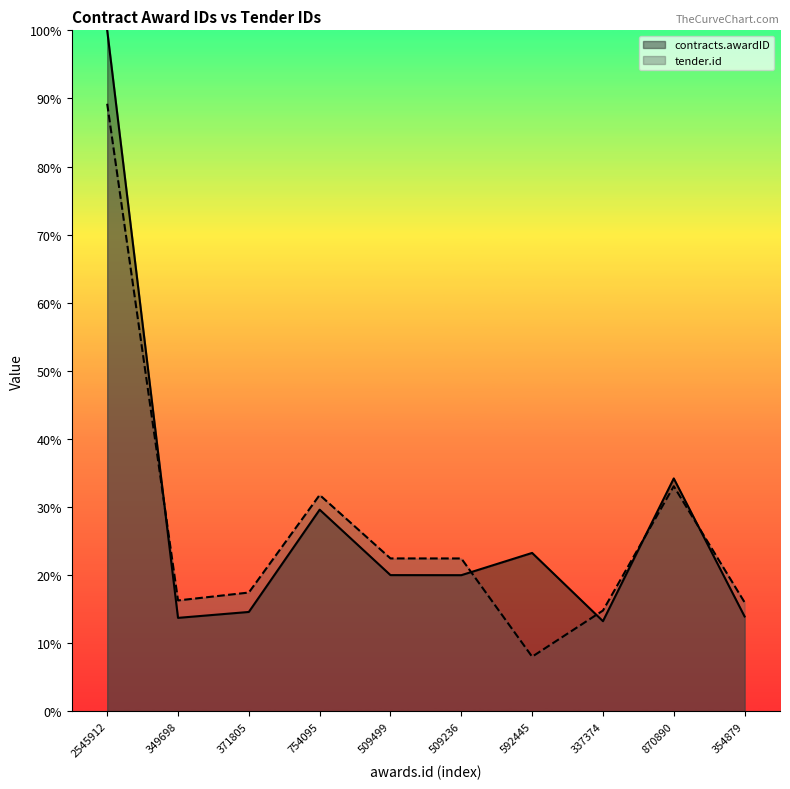

Which has a higher value, 354879 or 371805?

371805